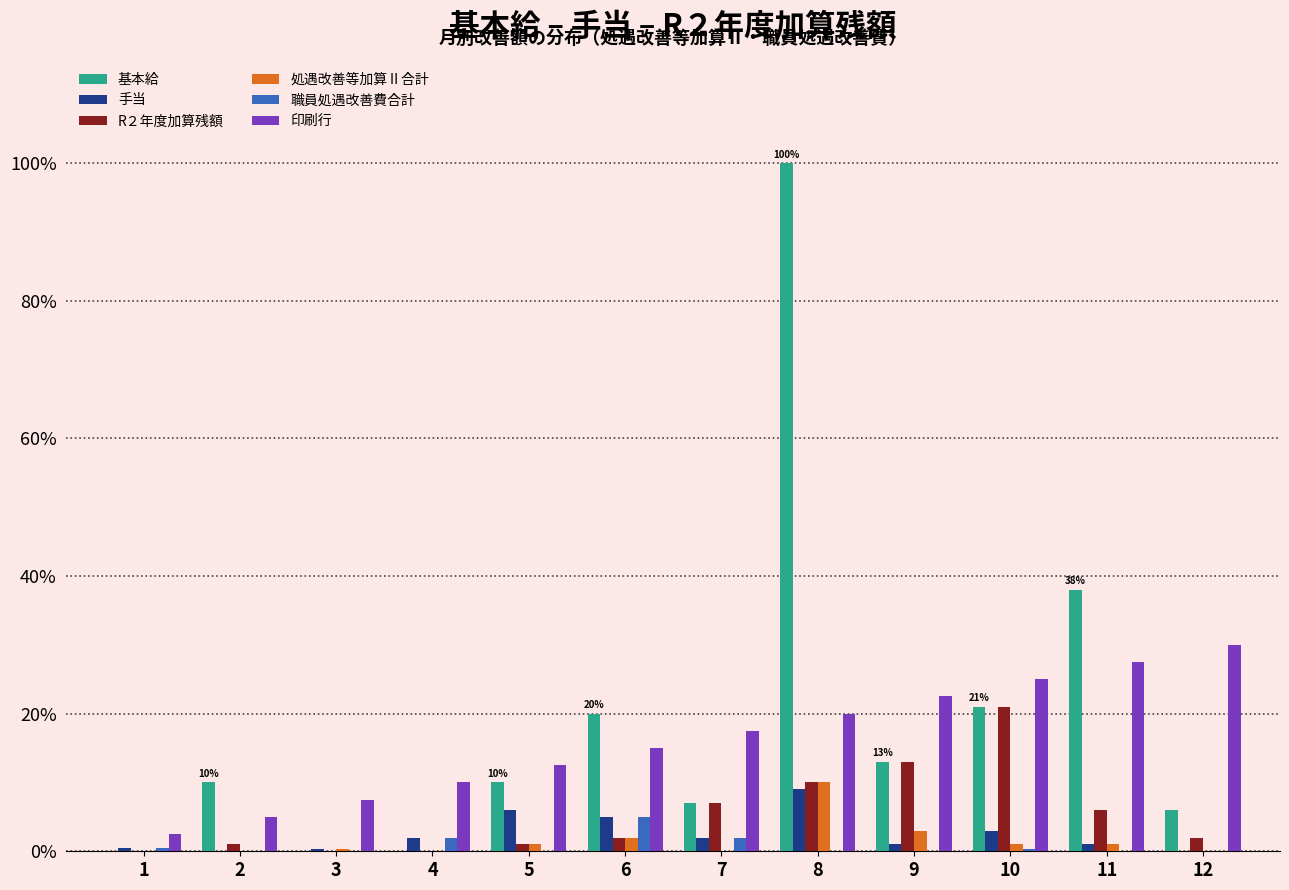

Reading left to right, extract all data points from this chart.

基本給: 0.0	0.1	0.0	0.0	0.1	0.2	0.1	1.0	0.1	0.2	0.4	0.1
手当: 0.0	0.0	0.0	0.0	0.1	0.1	0.0	0.1	0.0	0.0	0.0	0.0
R２年度加算残額: 0.0	0.0	0.0	0.0	0.0	0.0	0.1	0.1	0.1	0.2	0.1	0.0
処遇改善等加算Ⅱ合計: 0.0	0.0	0.0	0.0	0.0	0.0	0.0	0.1	0.0	0.0	0.0	0.0
職員処遇改善費合計: 0.0	0.0	0.0	0.0	0.0	0.1	0.0	0.0	0.0	0.0	0.0	0.0
印刷行: 0.0	0.0	0.1	0.1	0.1	0.1	0.2	0.2	0.2	0.2	0.3	0.3